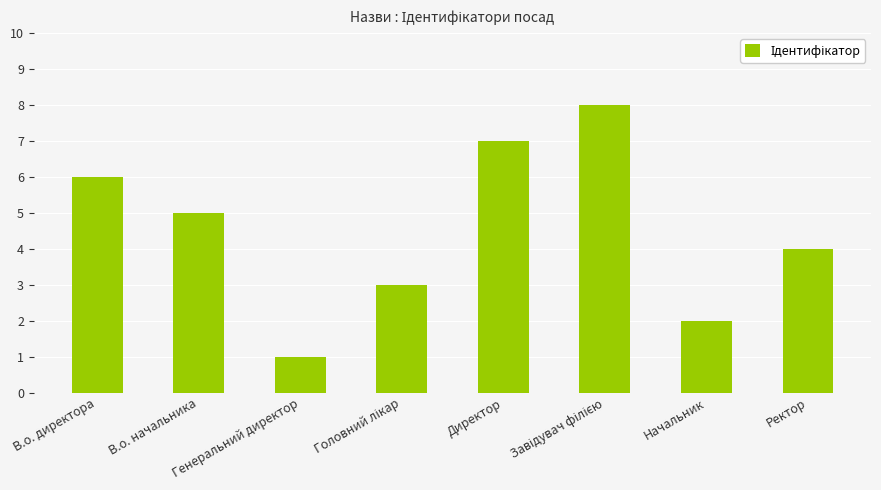

What is the maximum value shown in the chart?

8